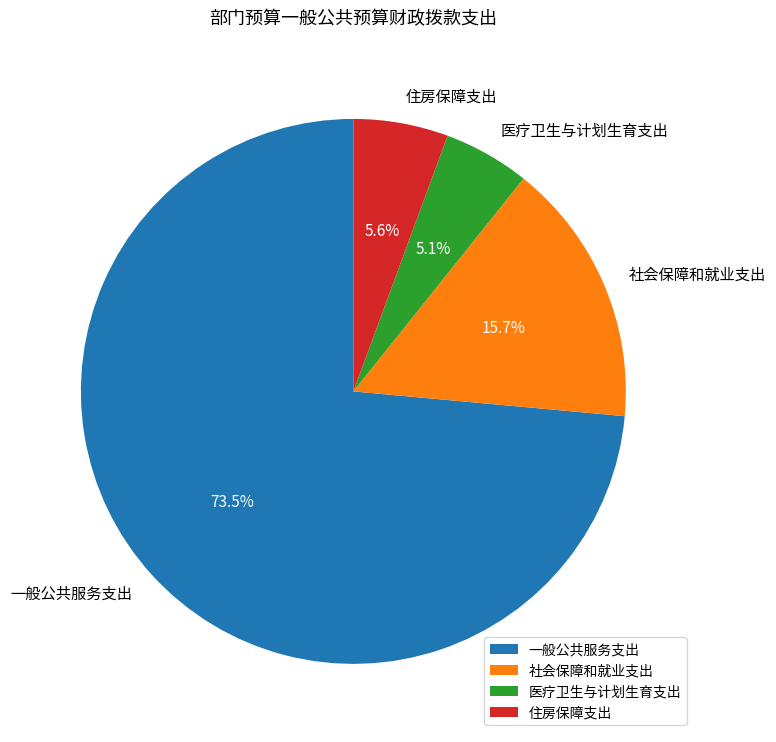

What is the ratio of the value at 住房保障支出 to the value at 社会保障和就业支出?

0.4